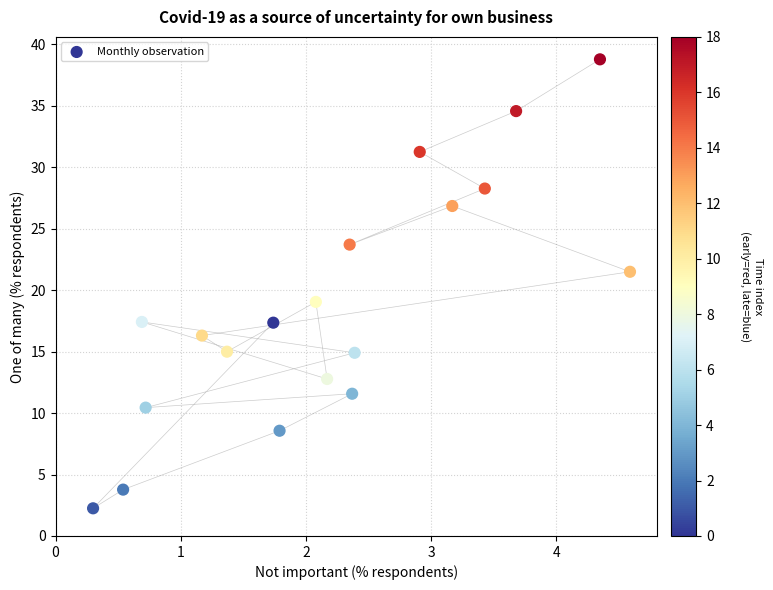

What is the range of X values (max minus min)?

4.3